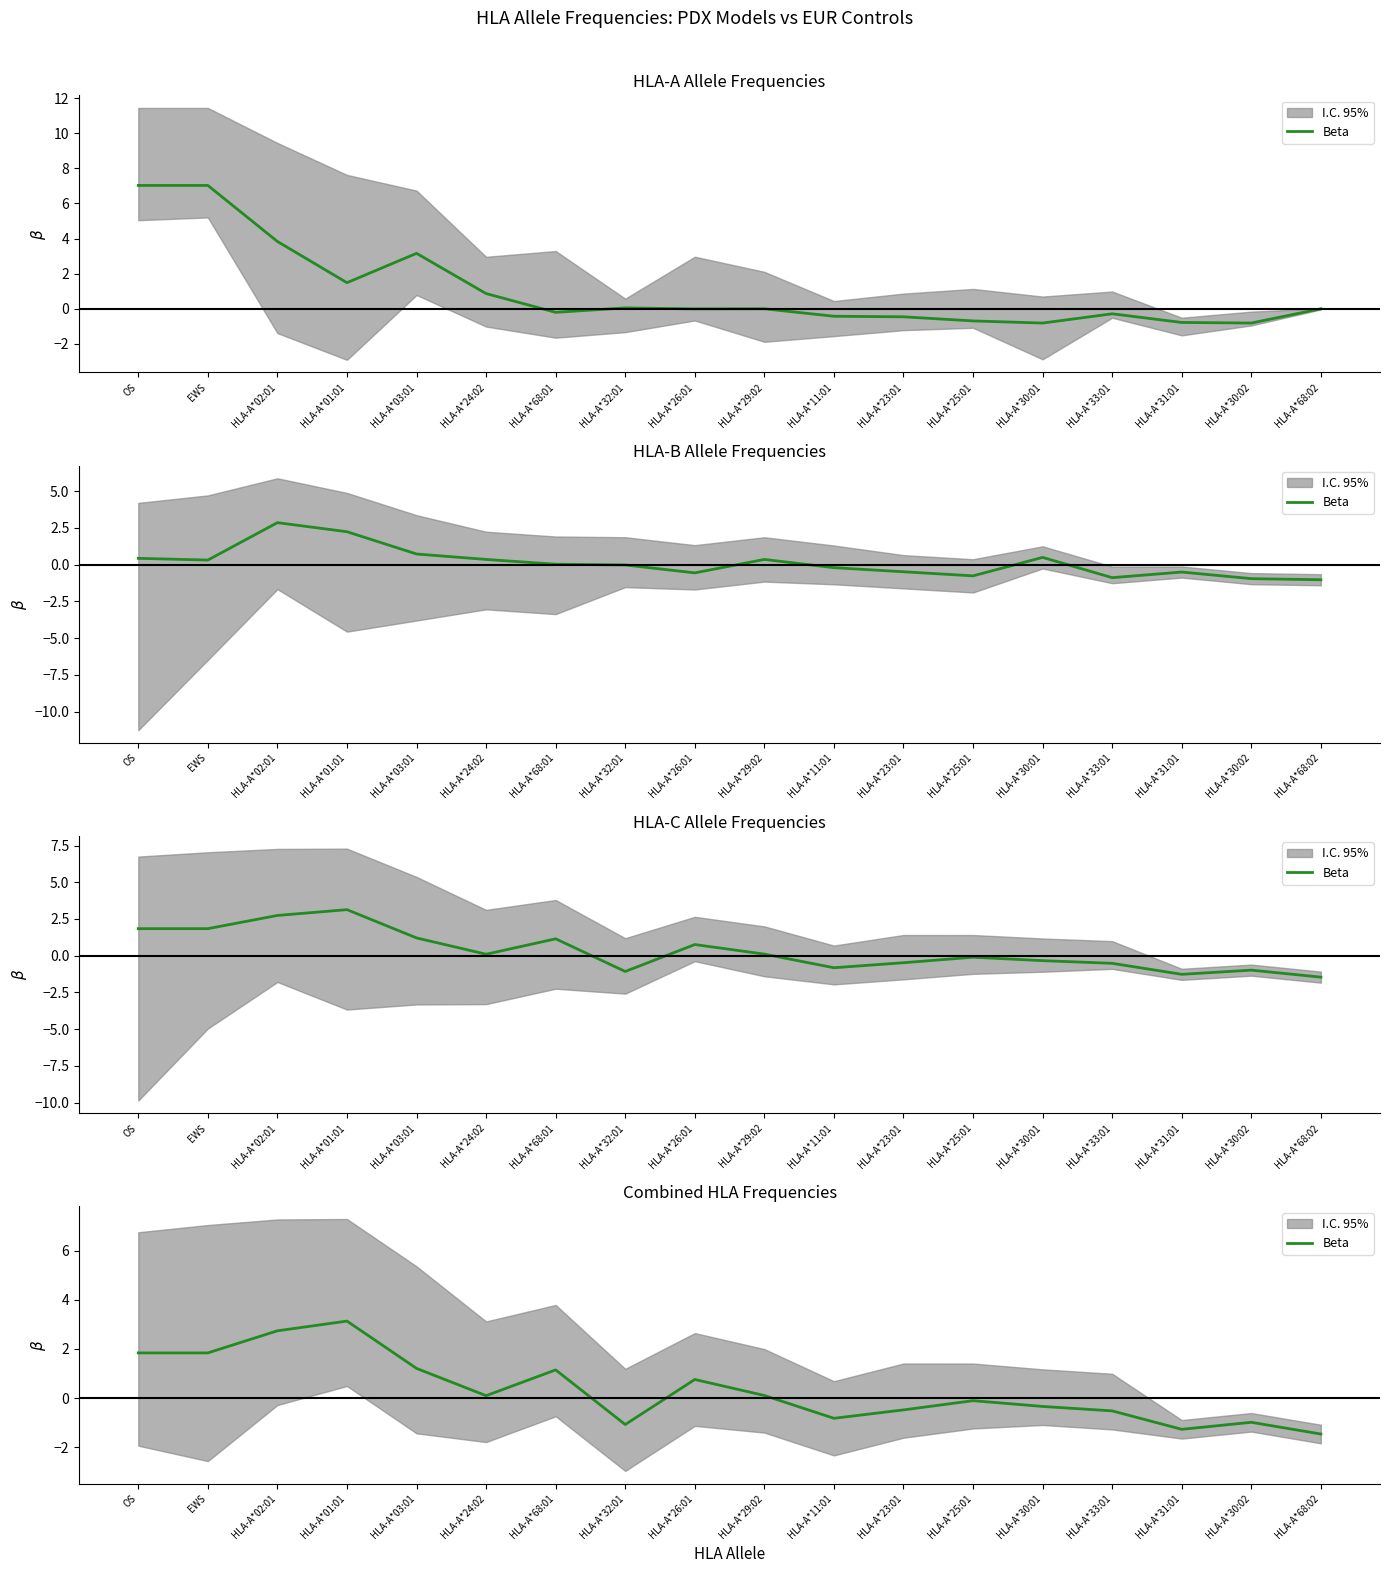

At which label does the data first exceed 0?

OS